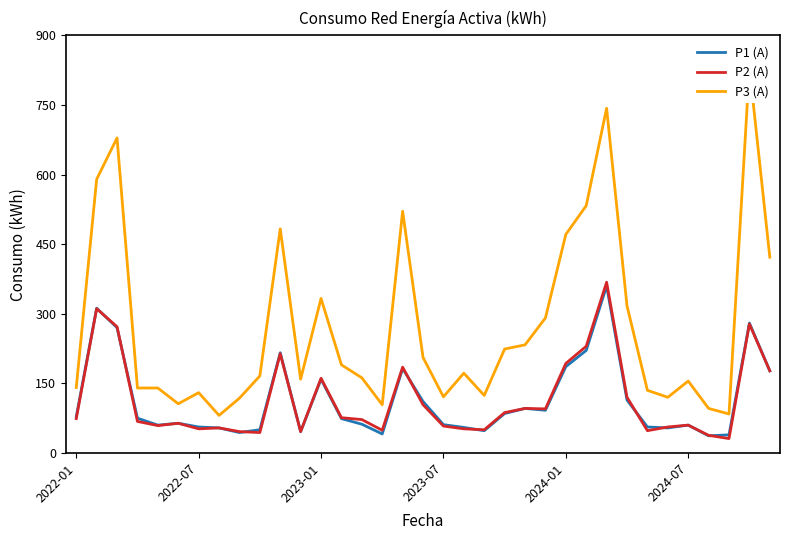

In P3 (A), how many points are lower than both neighbors (excluding endpoints)?

8